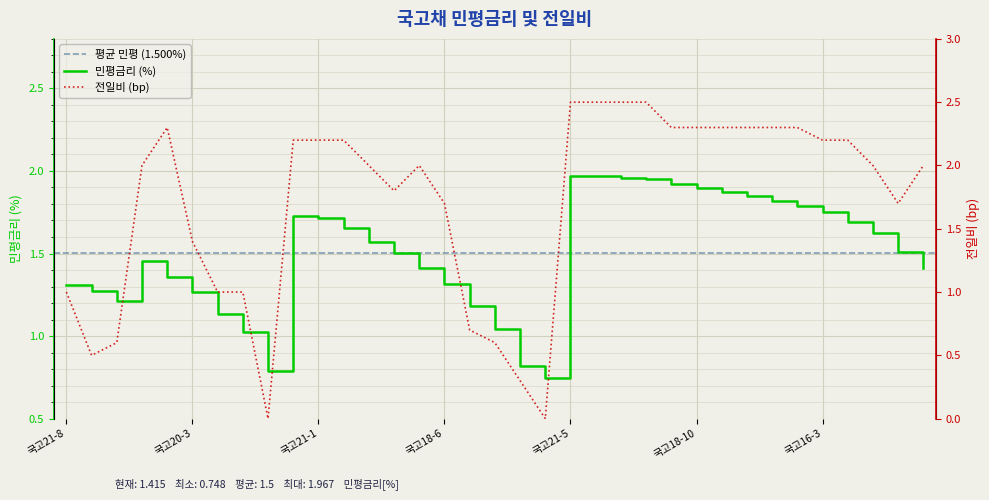

Reading right to left, transcribe all the data shown in this chart.

민평: 1.4	1.5	1.6	1.7	1.8	1.8	1.8	1.8	1.9	1.9	1.9	1.9	2.0	2.0	2.0	0.7	0.8	1.0	1.2	1.3	1.4	1.5	1.6	1.7	1.7	1.7	0.8	1.0	1.1	1.3	1.4	1.5	1.2	1.3	1.3
전일비: 2.0	1.7	2.0	2.2	2.2	2.3	2.3	2.3	2.3	2.3	2.3	2.5	2.5	2.5	2.5	0.0	0.3	0.6	0.7	1.7	2.0	1.8	2.0	2.2	2.2	2.2	0.0	1.0	1.0	1.4	2.3	2.0	0.6	0.5	1.0